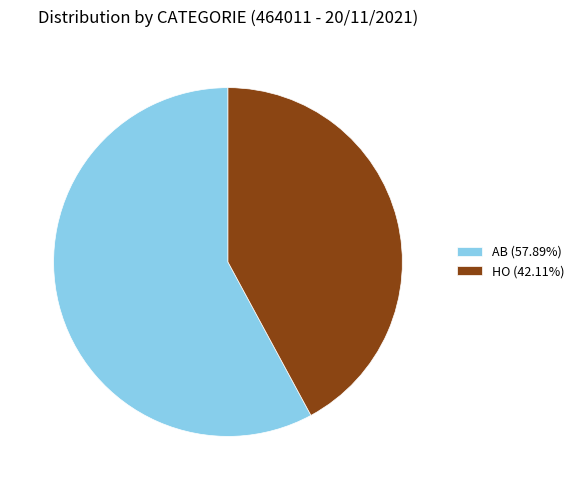

Combined, do AB (57.89%) and HO (42.11%) account for over 50%?

Yes